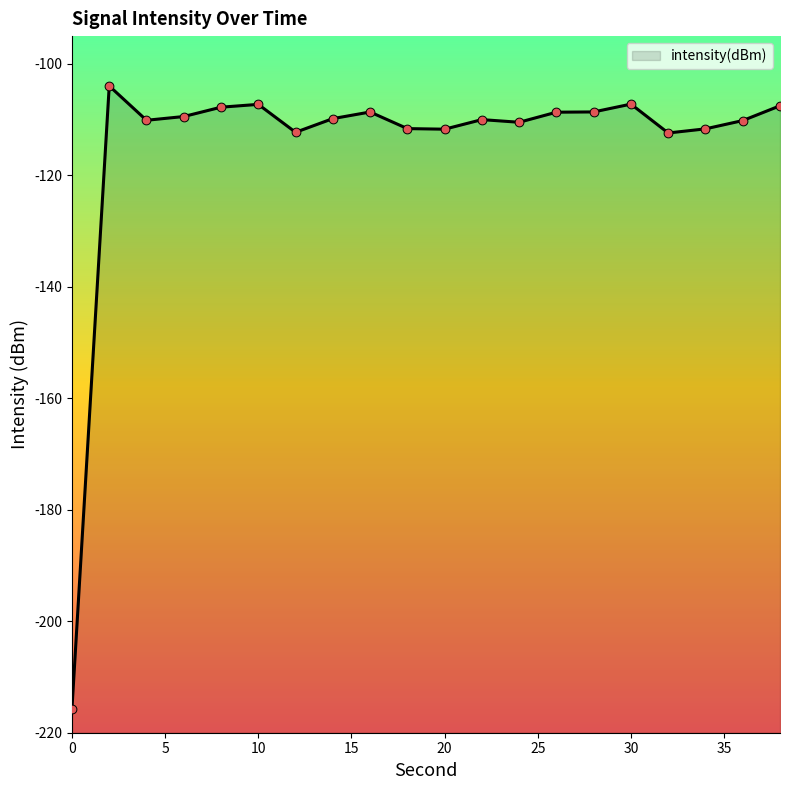

Between 10 and 38, which is larger?

10